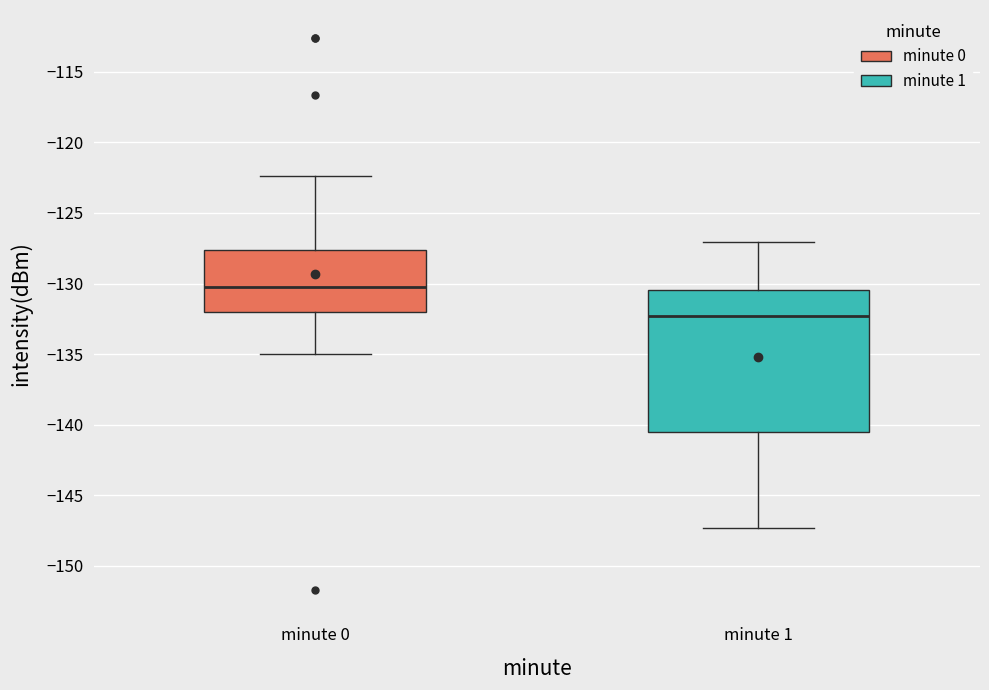

Where does the median line of the box for minute 1 sit on the y-axis? The values are not printed on the chart, so give them approximately, as read against the axis.

-132.5